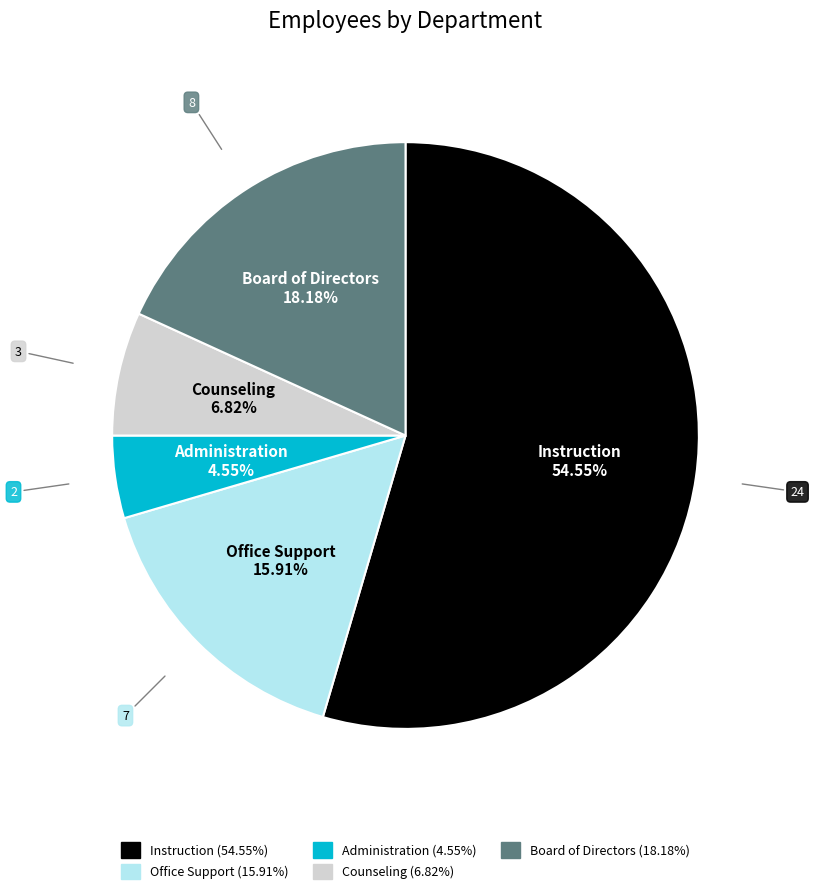

Rank the categories by value from lowest to highest.

Administration, Counseling, Office Support, Board of Directors, Instruction